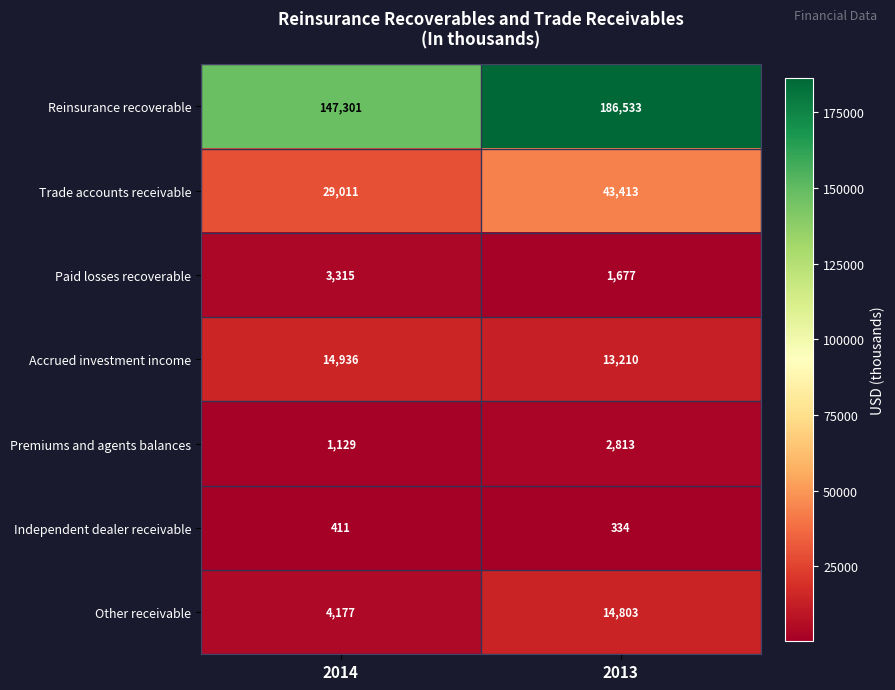

How many series are shown in this chart?

7